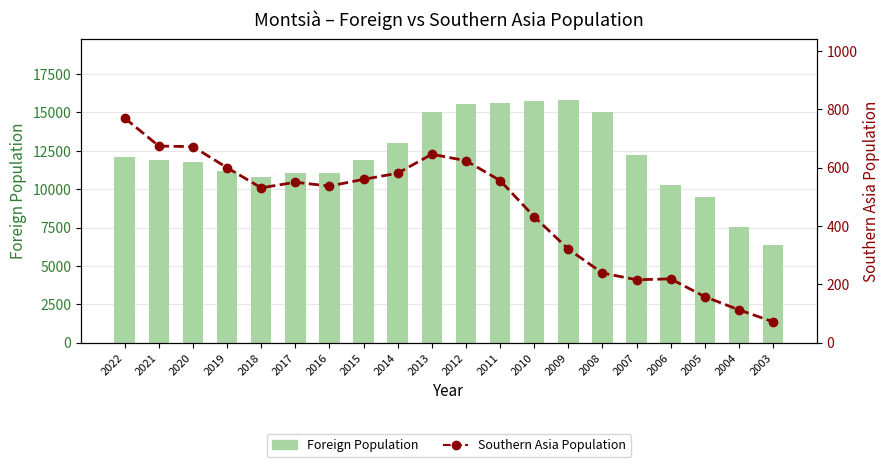

Which series has the largest total across all categories?

Foreign Population